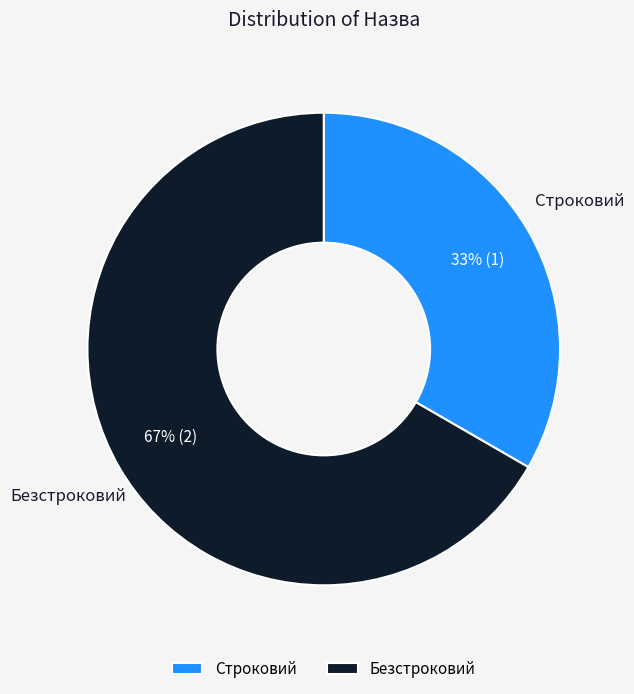

Count the number of slices in the pie.

2